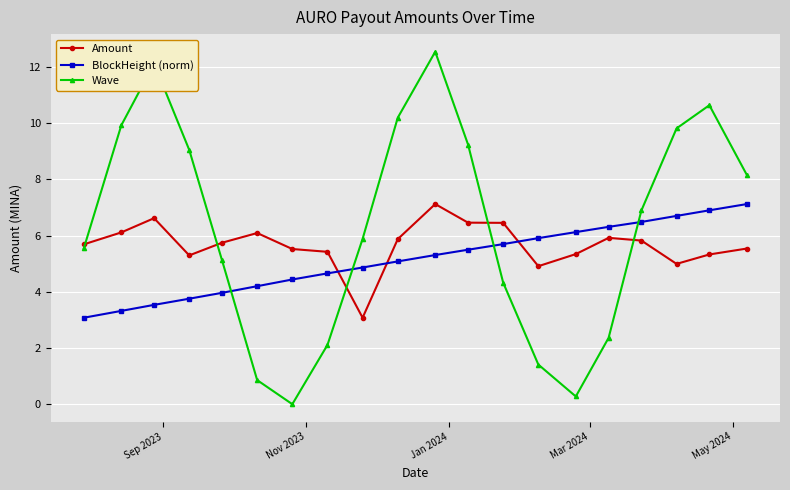

Which series has the widest spread of values?

Wave